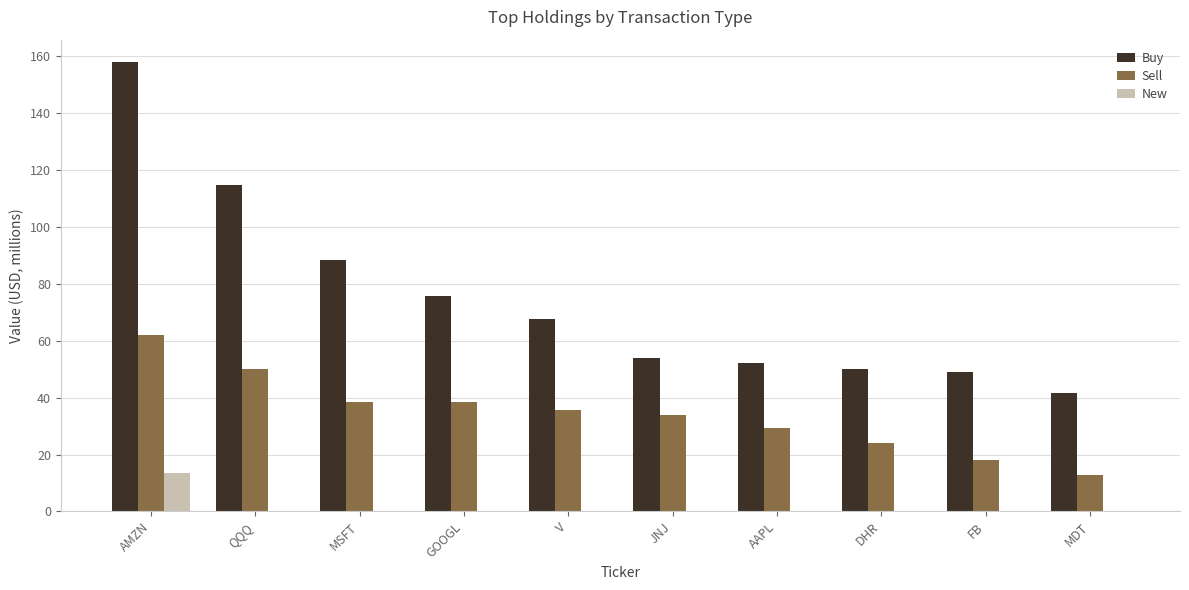

At which category is the sum across all series the highest?

AMZN